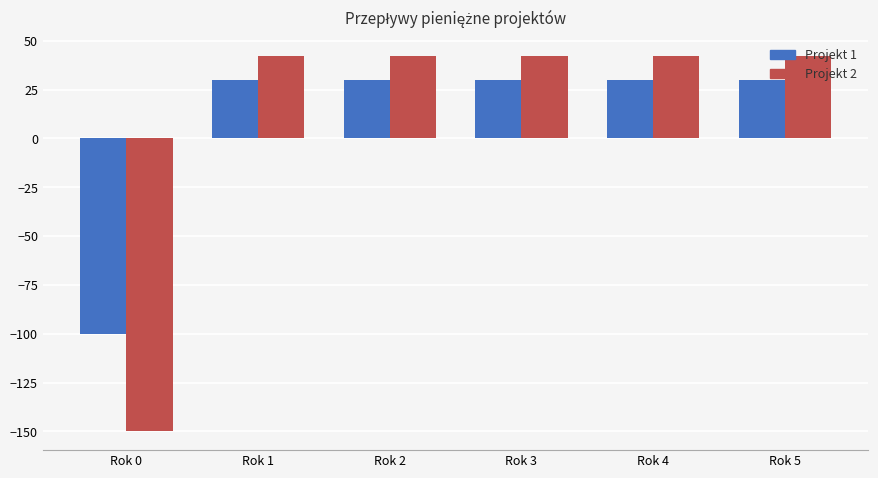

What is the value of the Projekt 2 bar at the 1st from the left?

-150